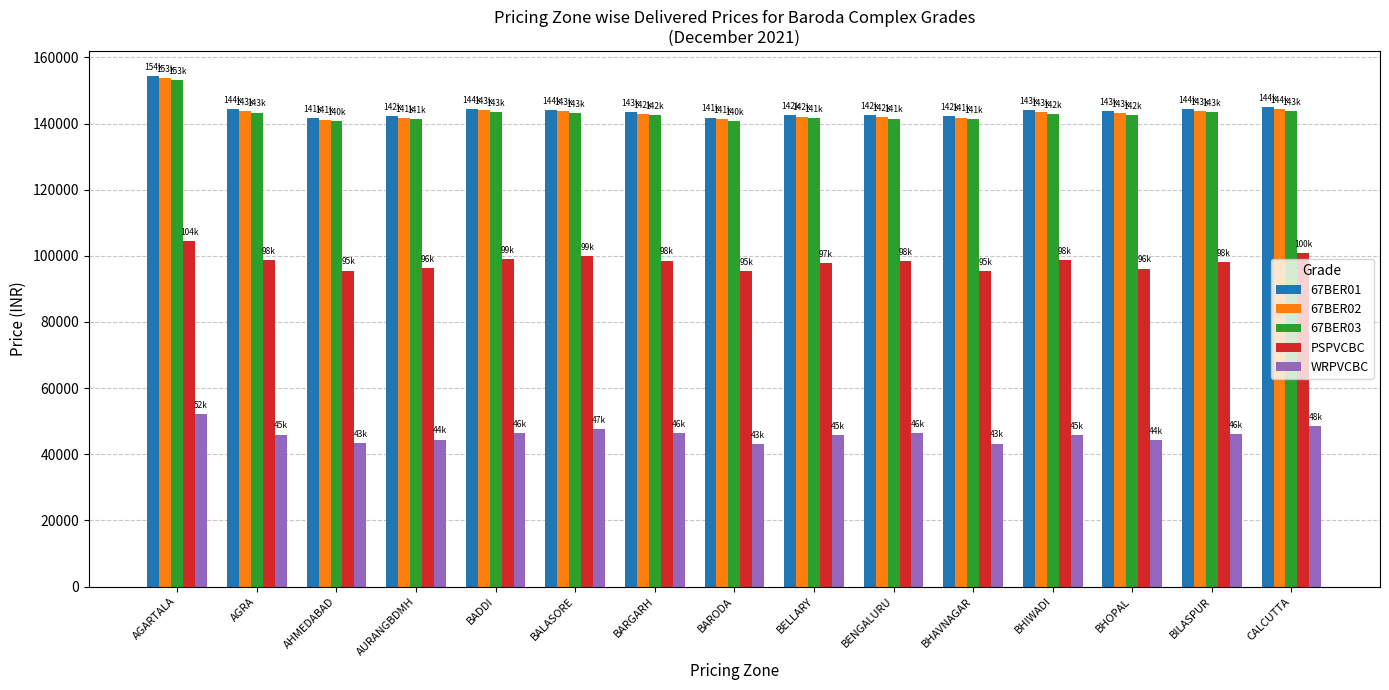

Are the bars grouped side by side (vs. stacked)?

Yes